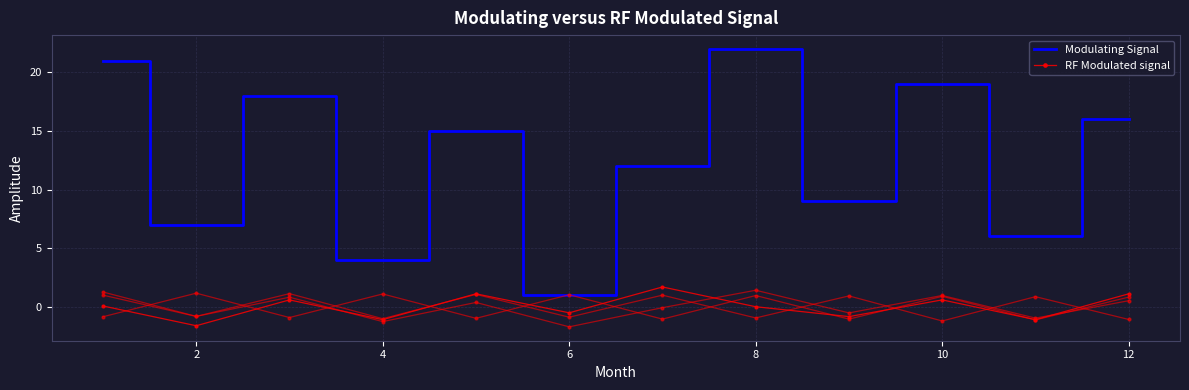

True or false: RF Modulated signal and Modulating Signal intersect in this chart.

False